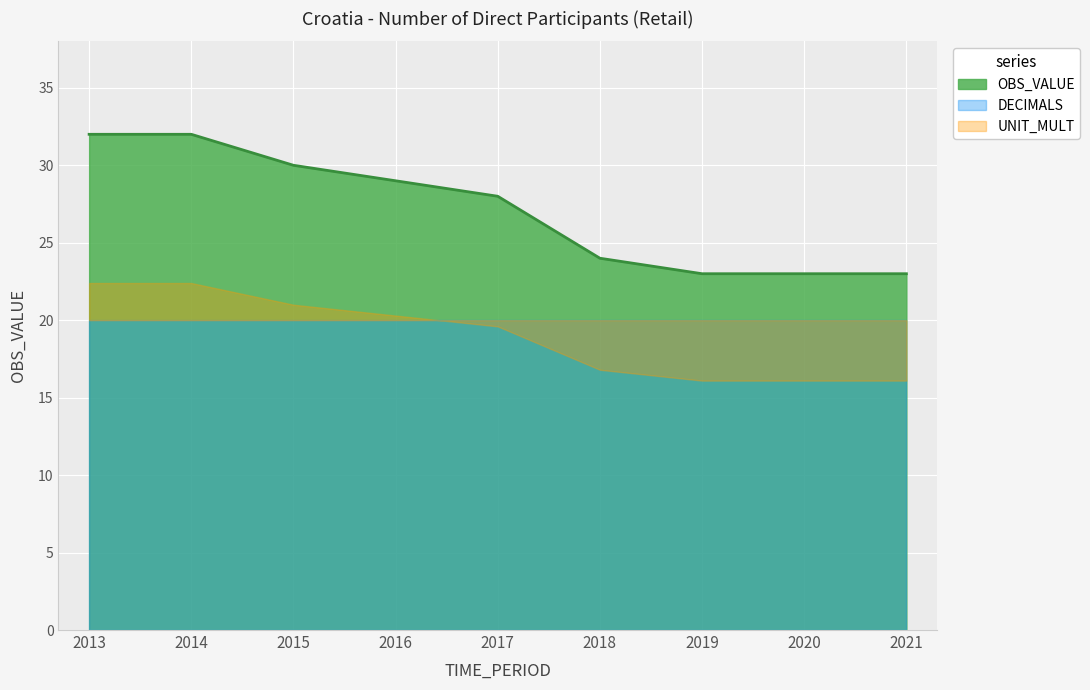

How many data points are less than 28?

4